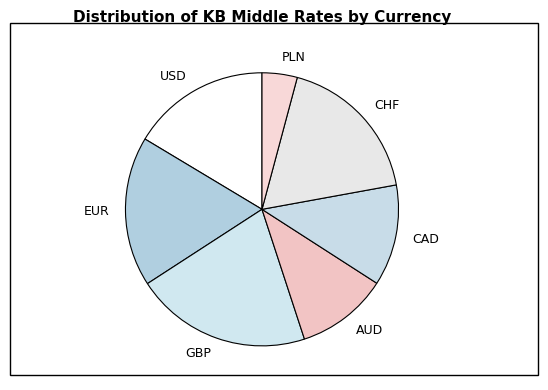

Is it true that GBP is 21% of the pie?

True